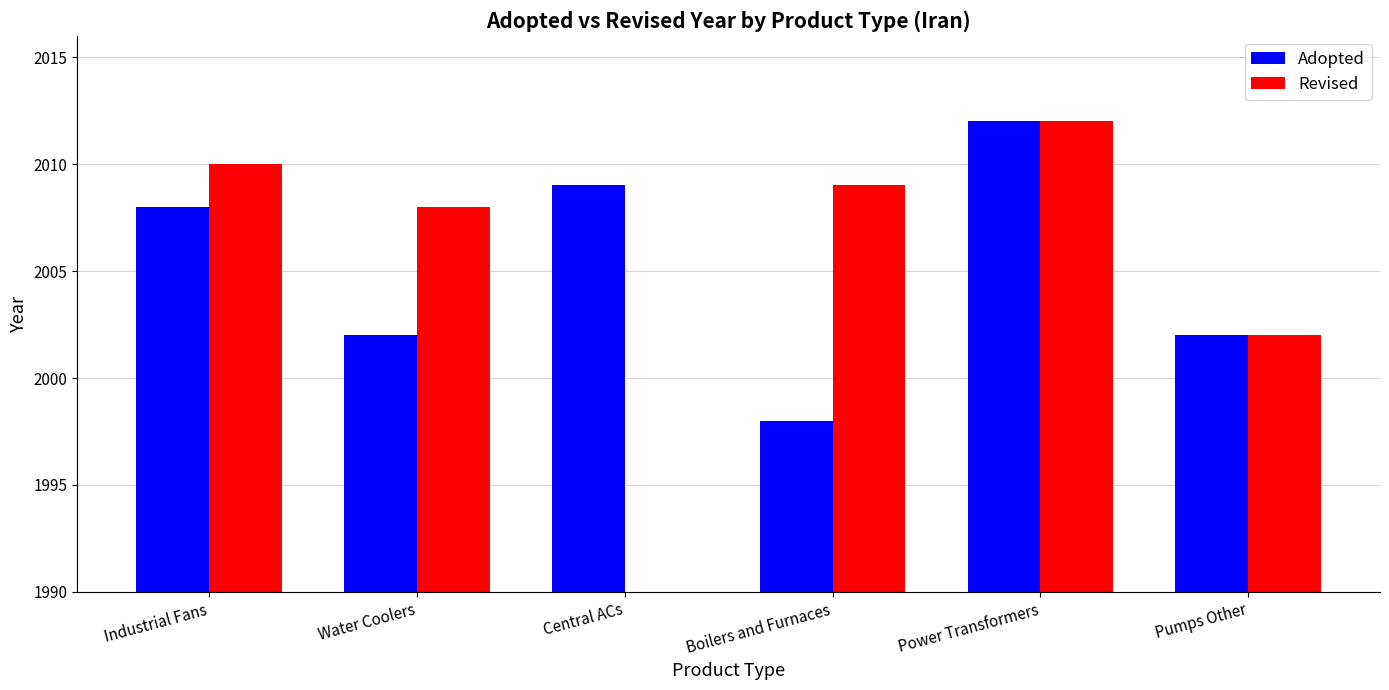

What is the value of the Adopted bar at the 2nd from the left?

2002